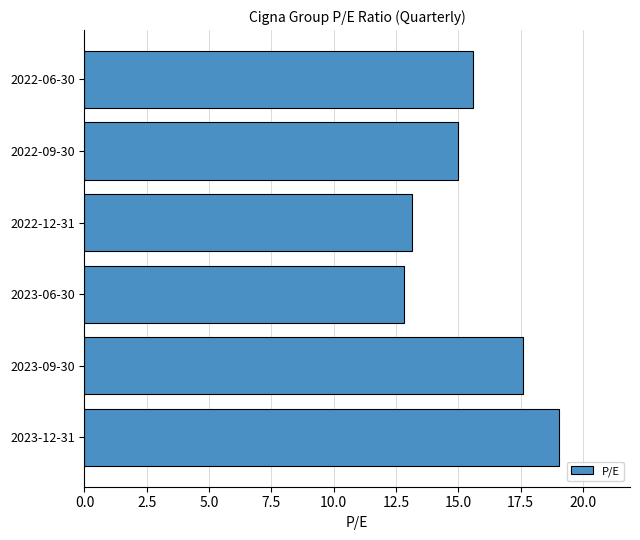

What is the difference between the maximum and minimum values?

6.2